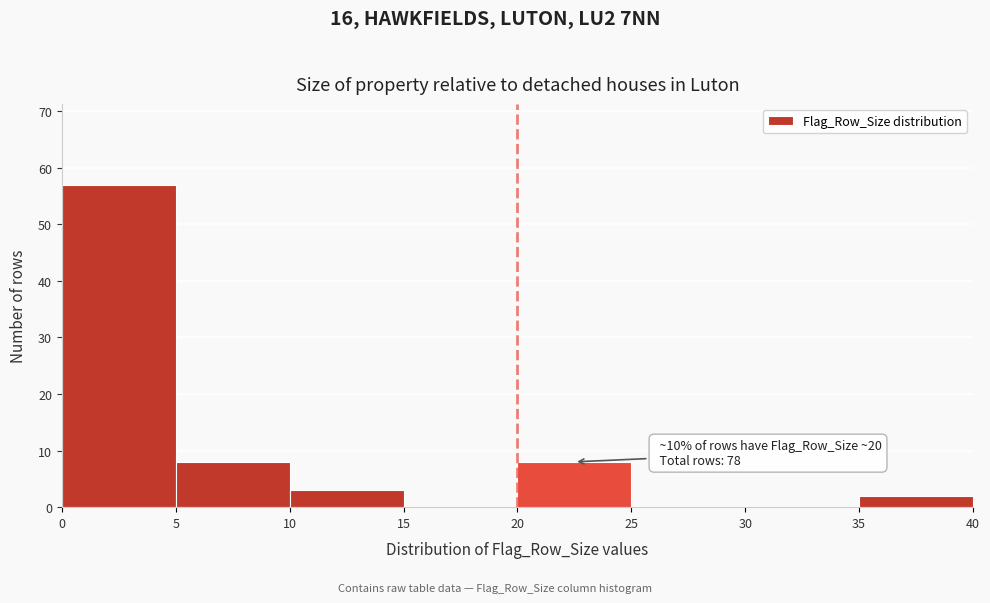

Which range on the x-axis has the tallest bar?

0 to 5